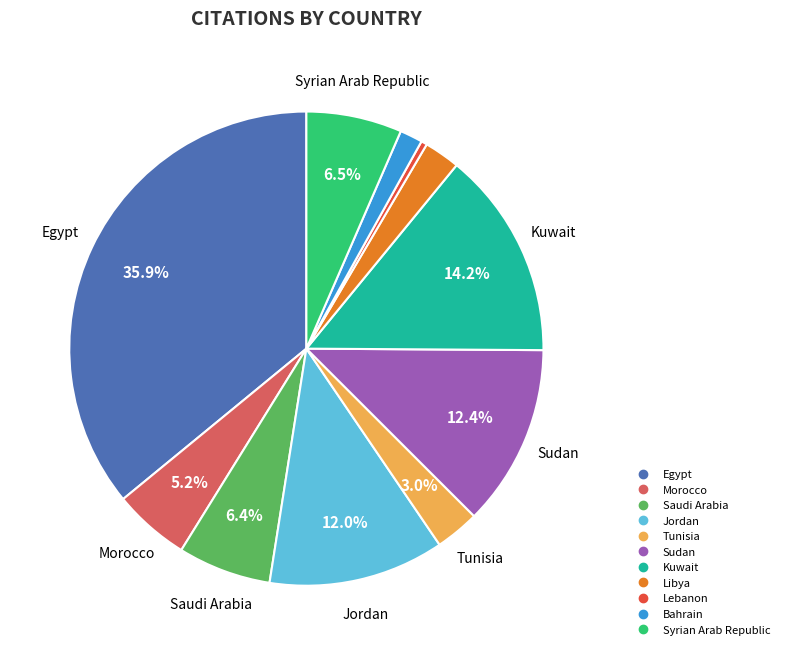

The Kuwait slice represents 4% of the pie. True or false?

False